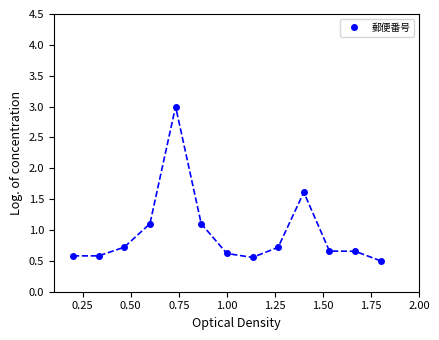

True or false: there are more than 0 points higher than both neighbors.

True